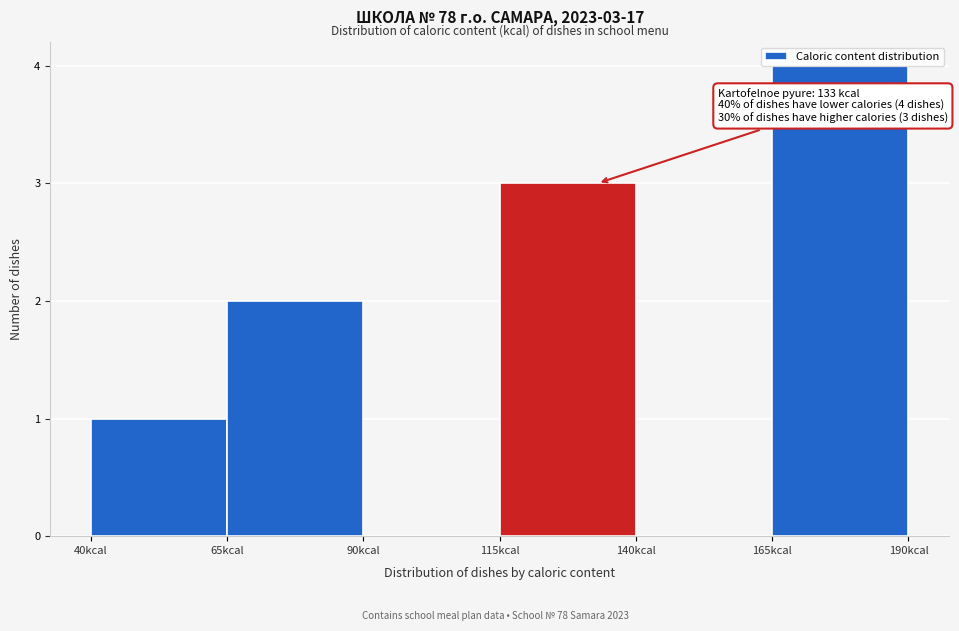

Over which range of the x-axis is the bar tallest?

165 to 190